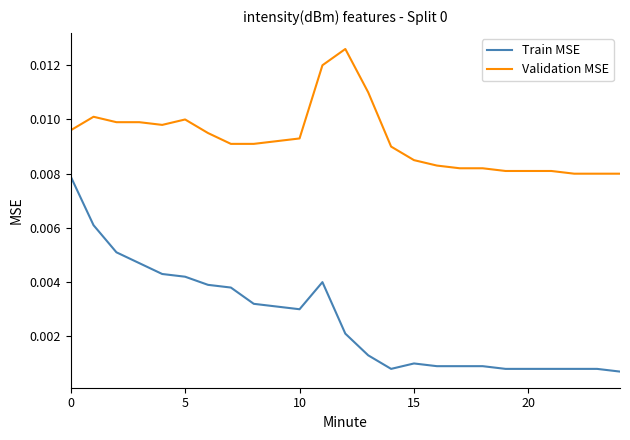

True or false: Train MSE and Validation MSE intersect in this chart.

False